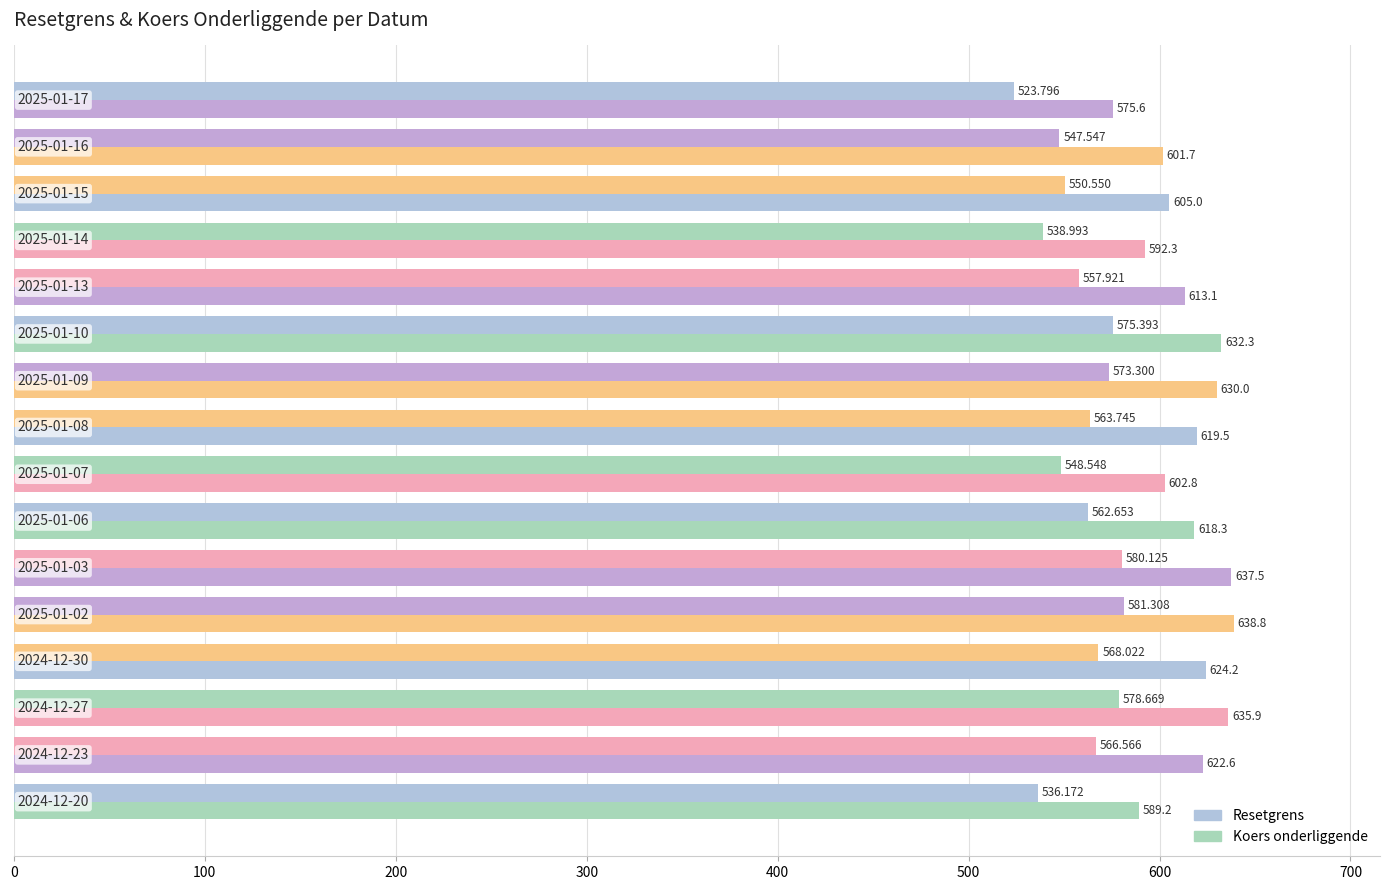

What is the minimum value shown in the chart?

523.8